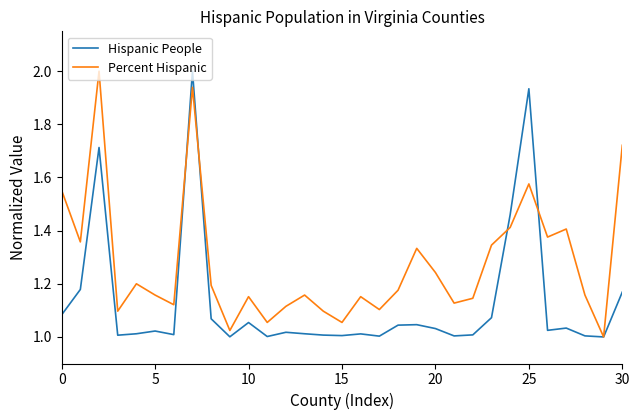

What is the maximum value shown in the chart?

2.0